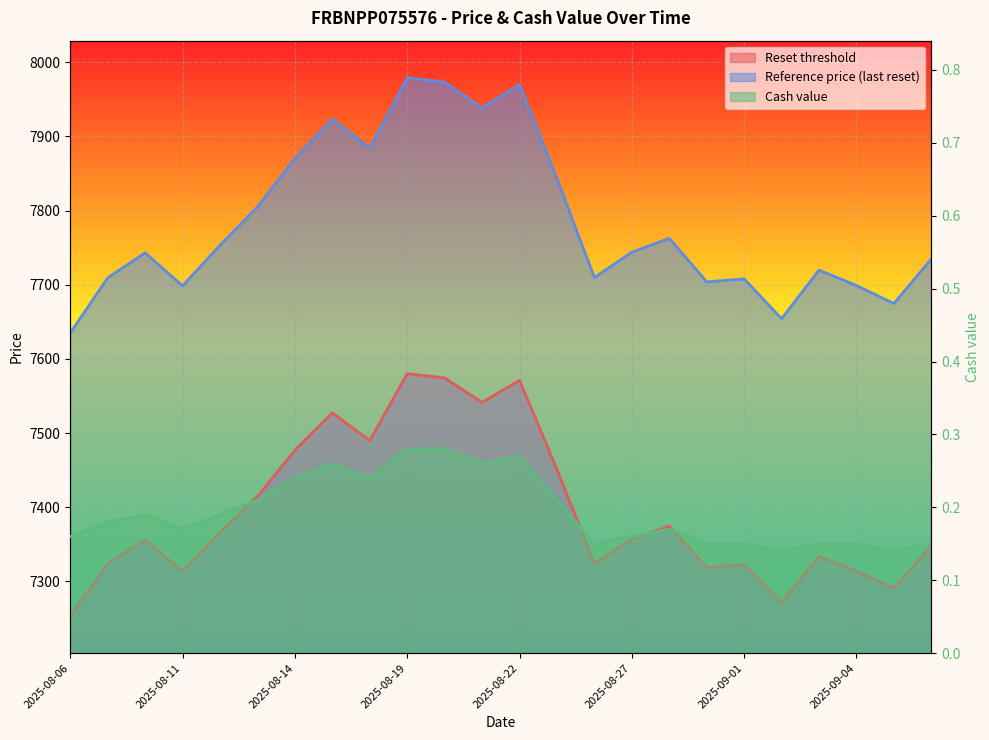

At how many categories does at least one series exceed 7144?

24